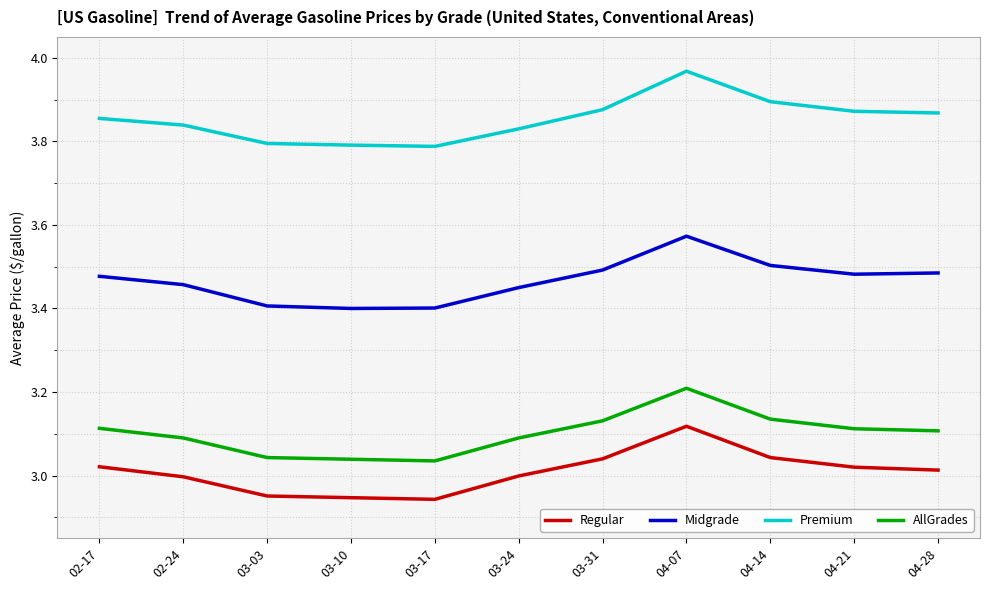

How many categories are shown in the chart?

11